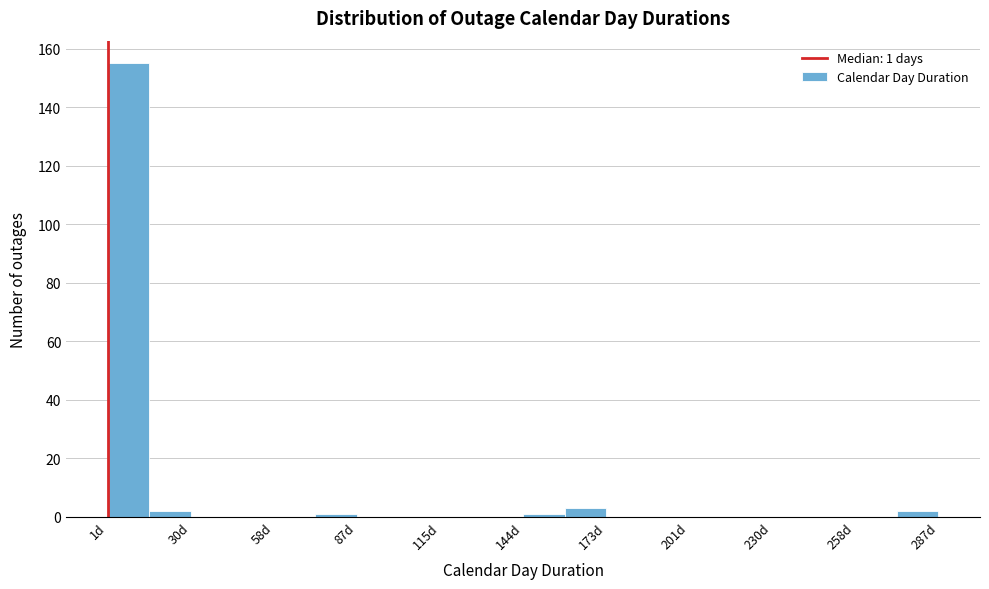

Around what value on the x-axis is the tallest bar? Give the approximate position of its centre, as read against the axis.

10